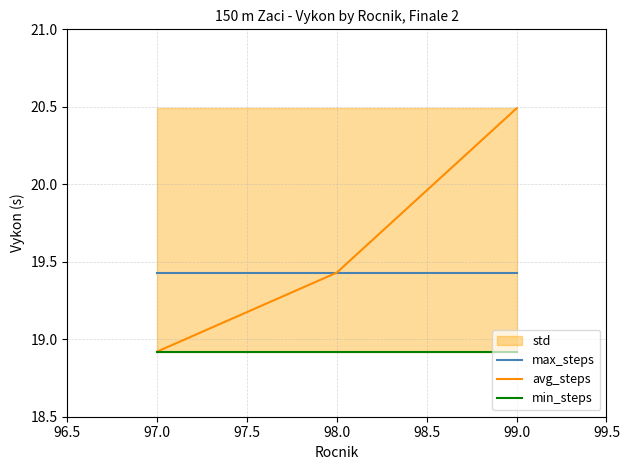

What is the difference between the highest and lowest values at 98.0?

0.5